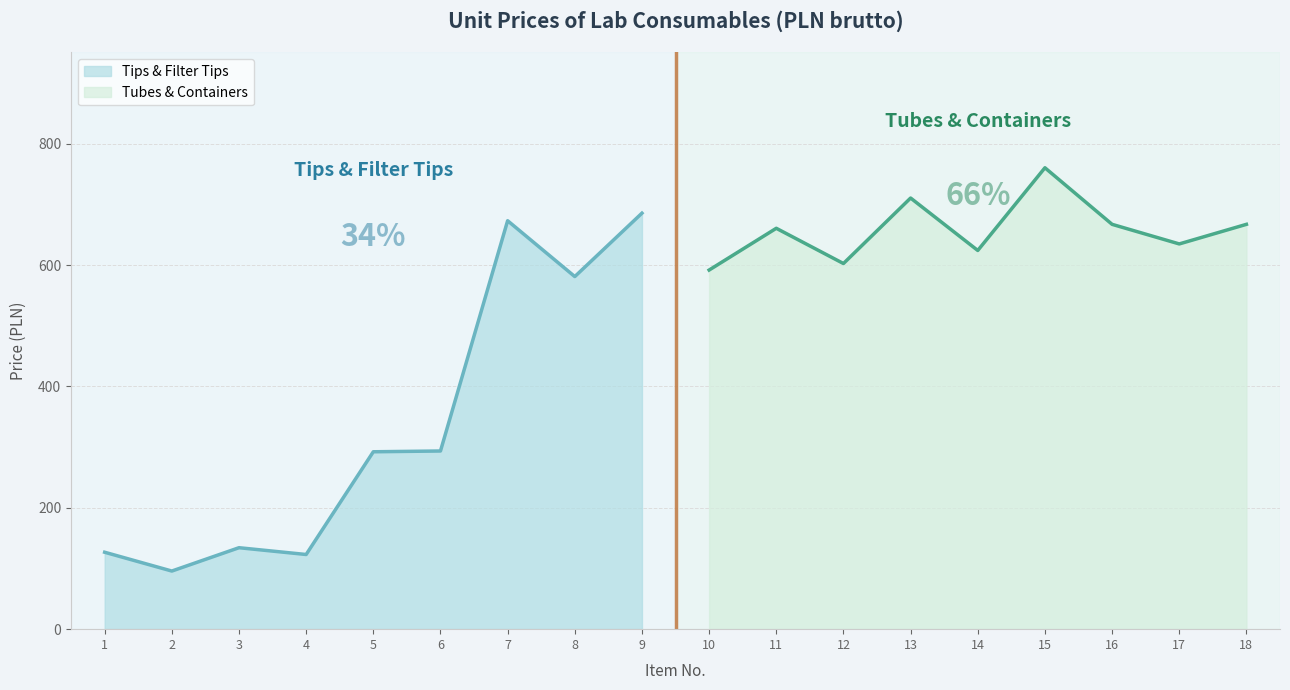

What is the ratio of the value at 11 to the value at 10?

1.1